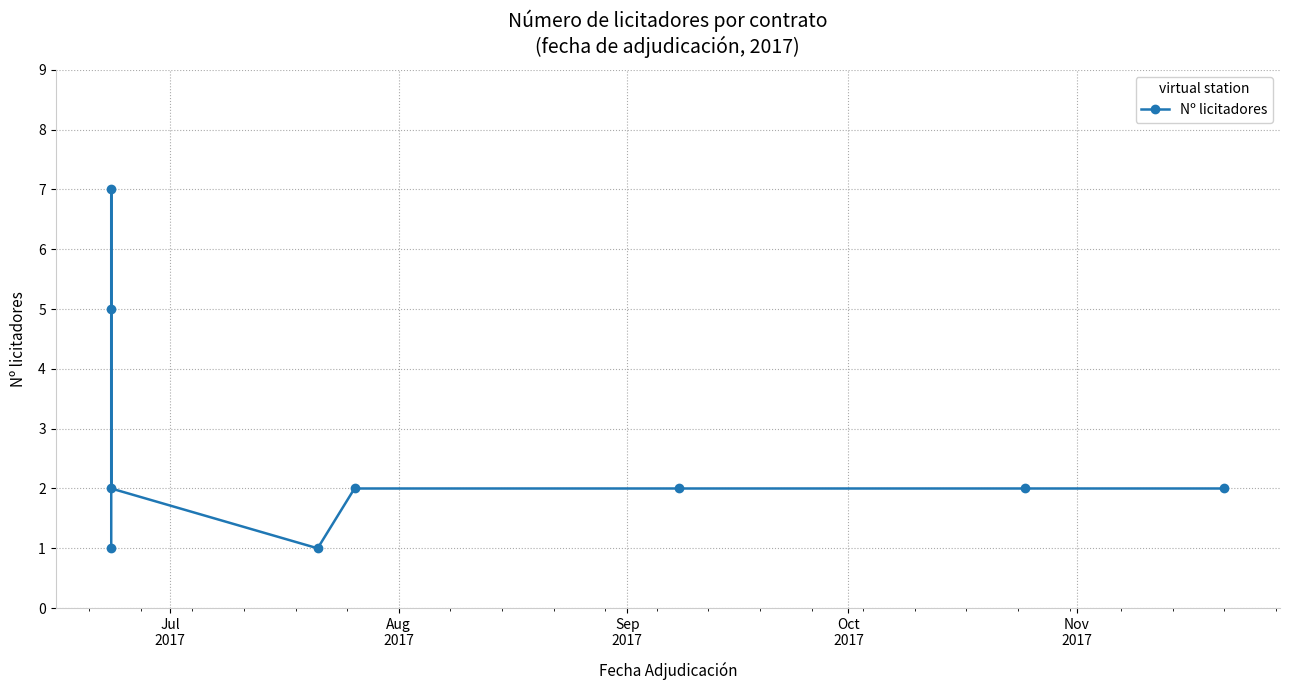

Reading left to right, what are all the values shown in this chart?

1	7	5	2	1	2	2	2	2